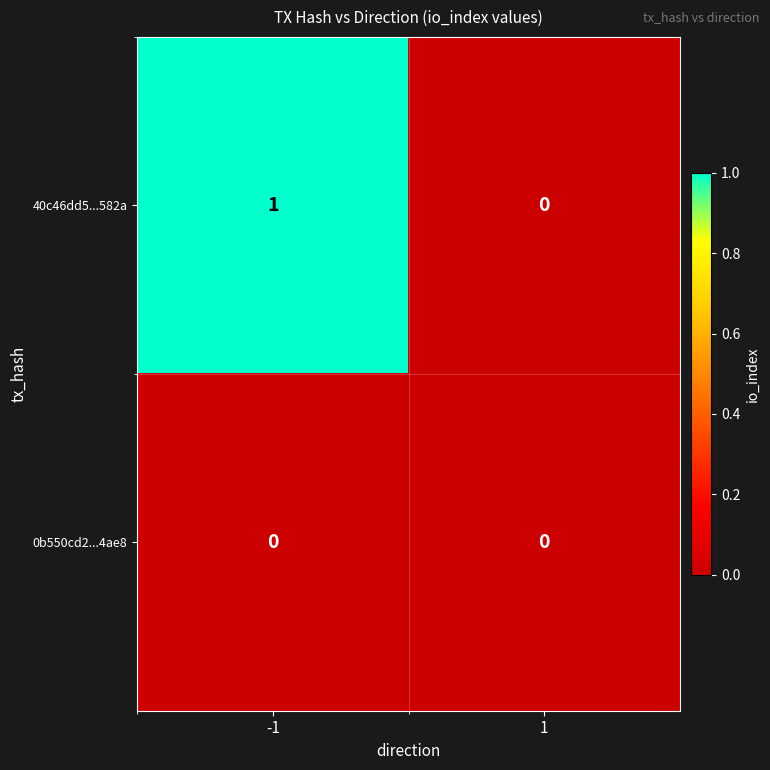

True or false: 0b550cd2...4ae8 has a value of 0 at -1.

True